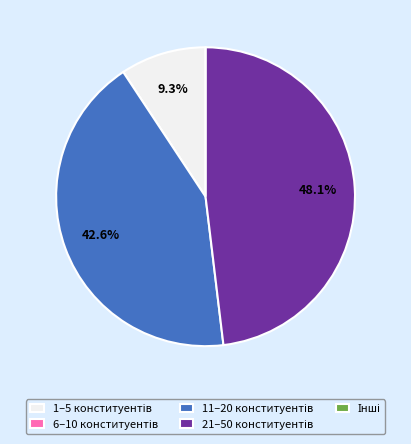

Is there any slice that represents more than half of the pie?

No